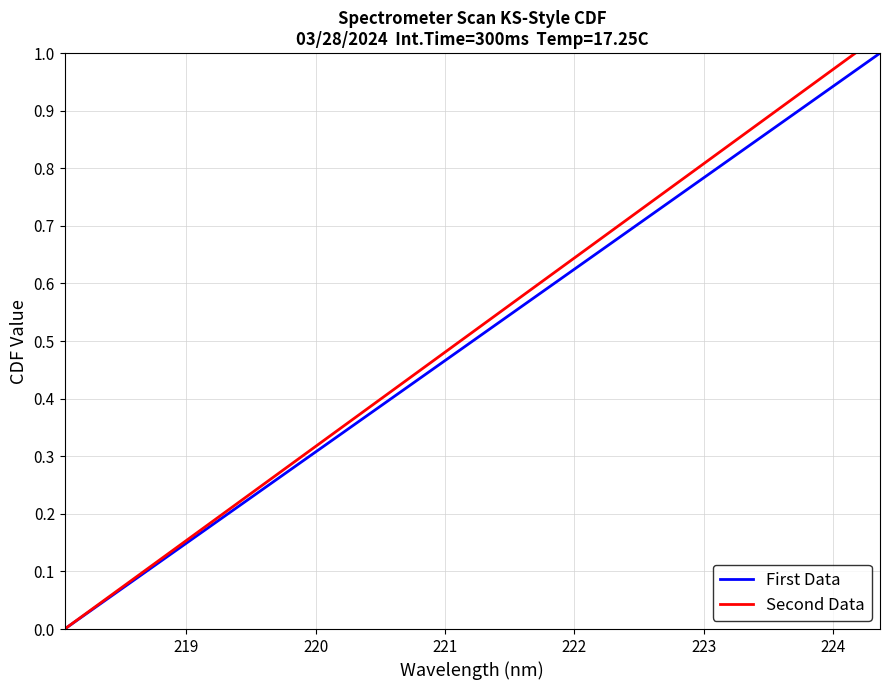

What is the average value?

0.5